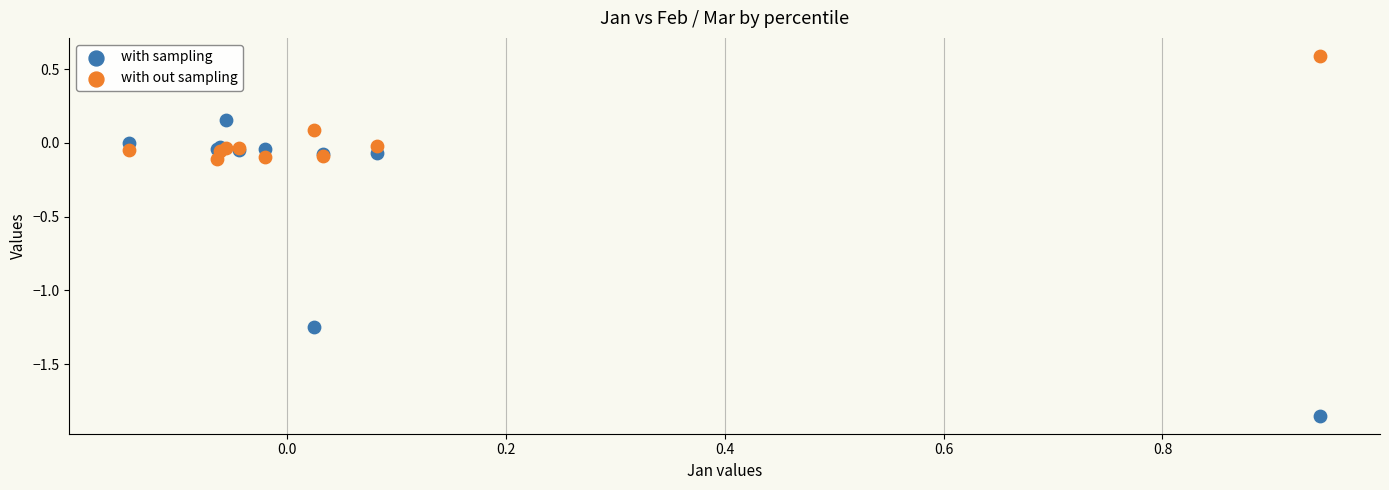

Which series reaches the maximum Y coordinate?

with out sampling